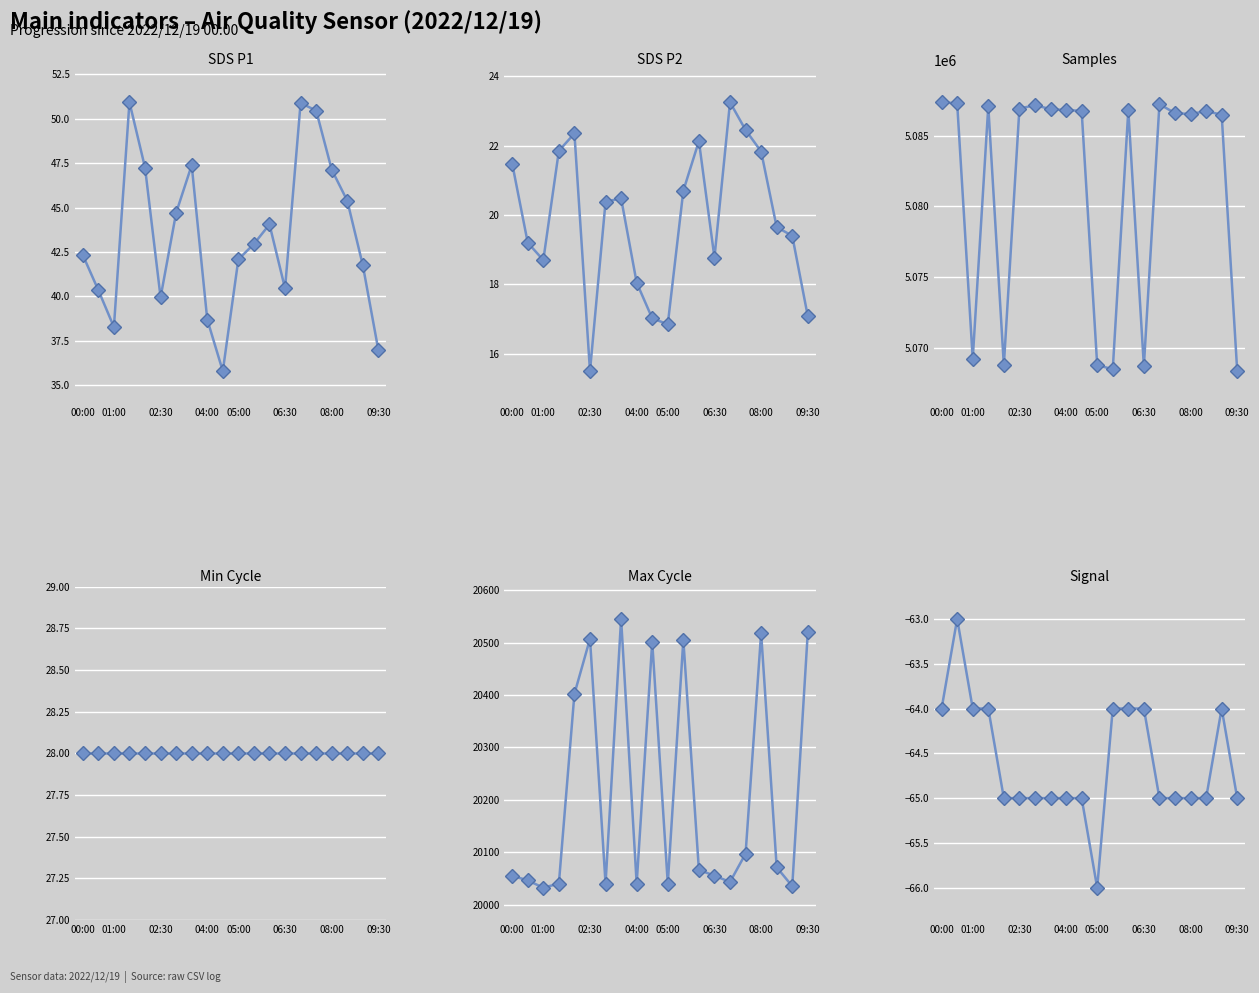

How many data points in Signal are above -65?

8